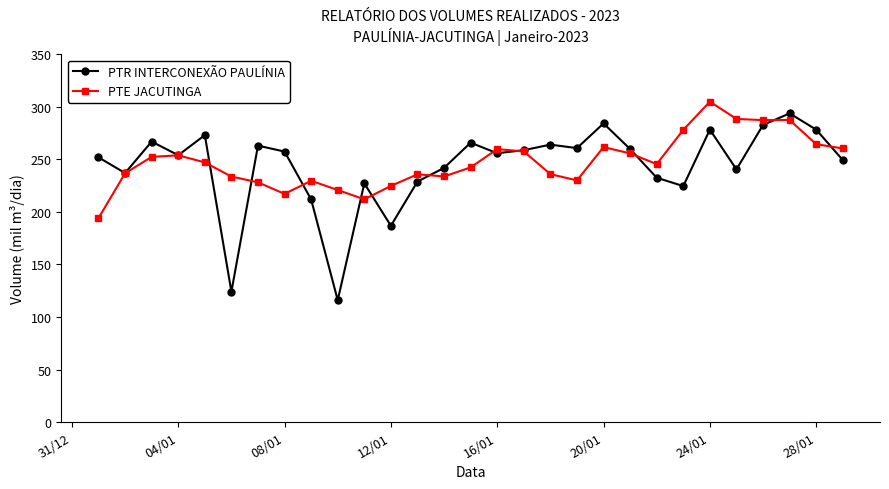

True or false: PTR INTERCONEXÃO PAULÍNIA has more than 0 points higher than both neighbors.

True